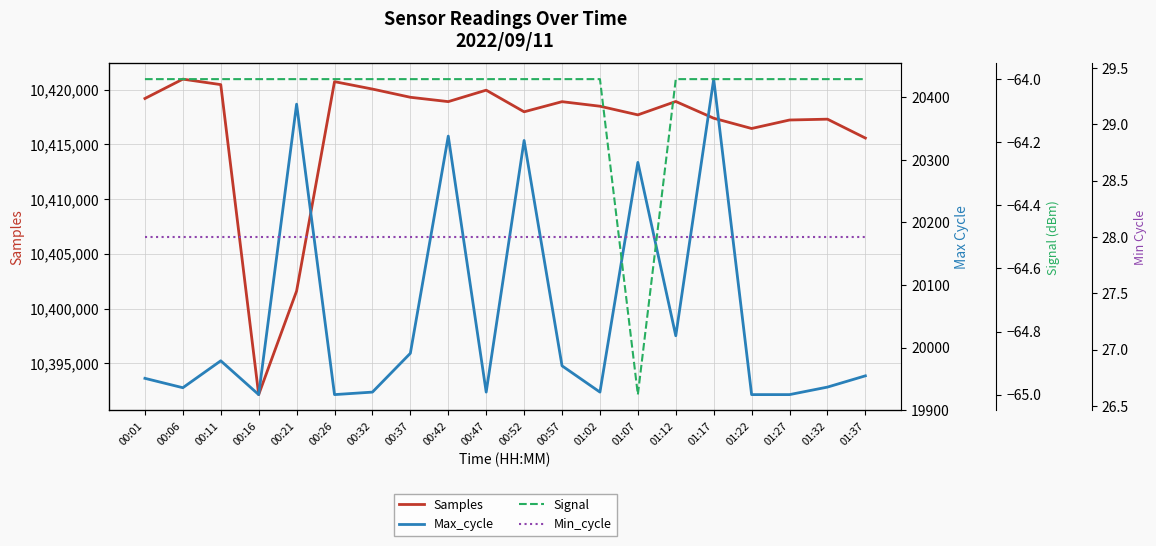

Is this an area chart (filled region under the line)?

No